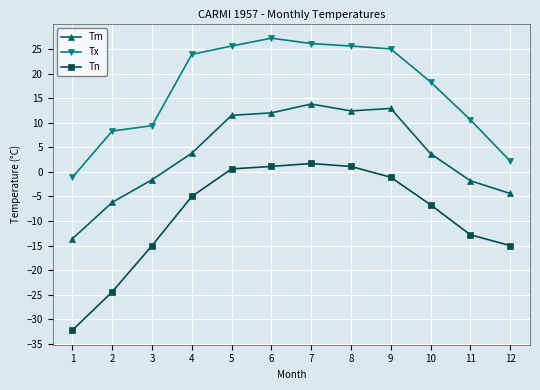

What is the total value across all series at 9?

36.8